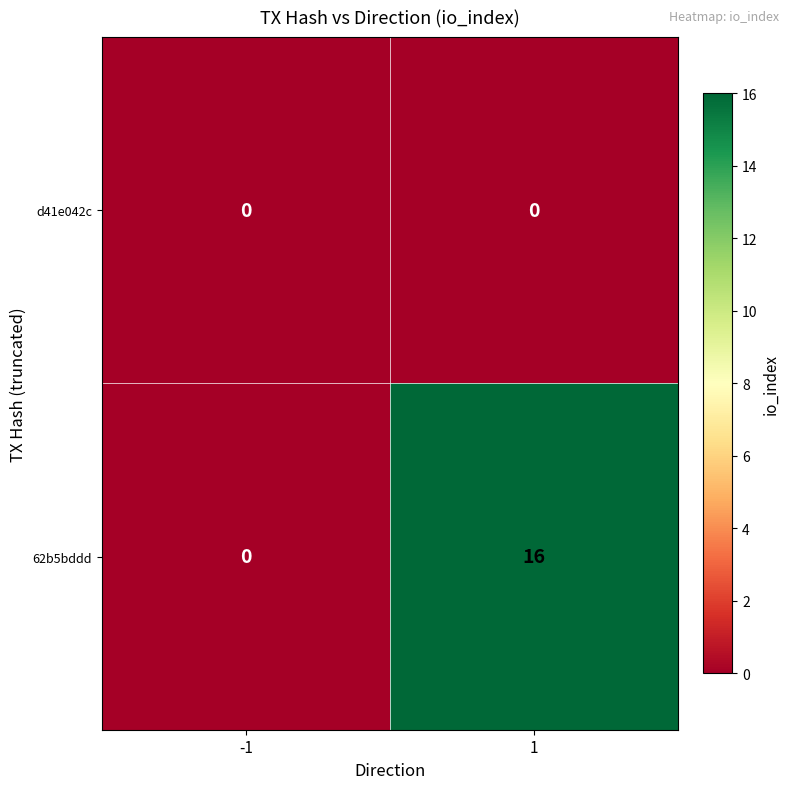

How many data points does each series have?

2